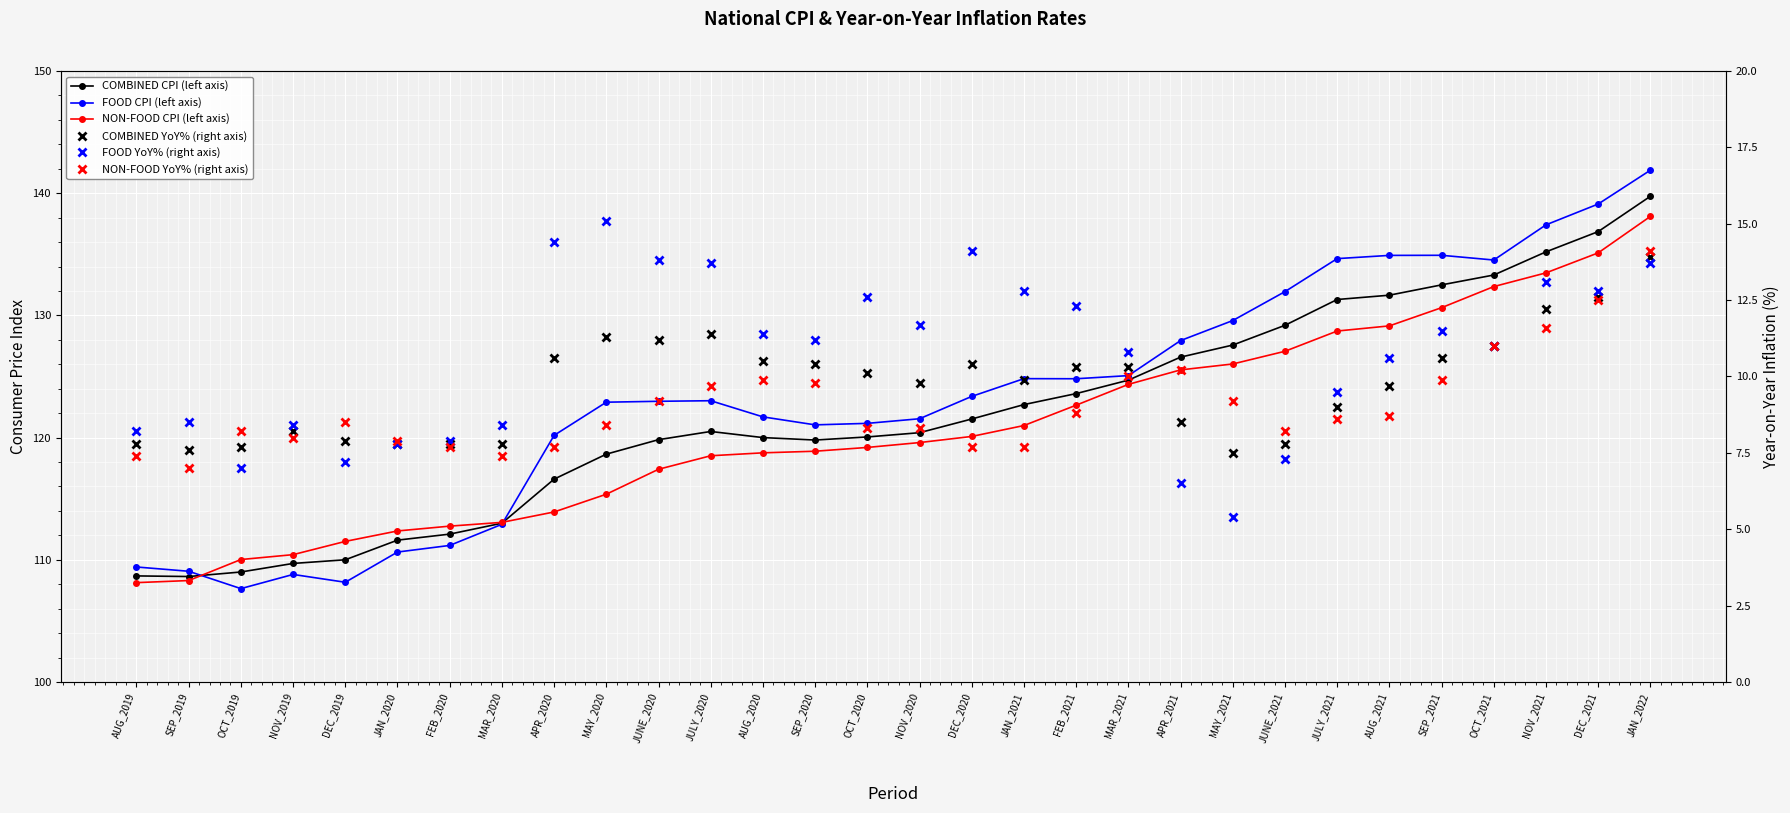

At which category does COMBINED CPI (left axis) reach its first local peak?

JULY_2020